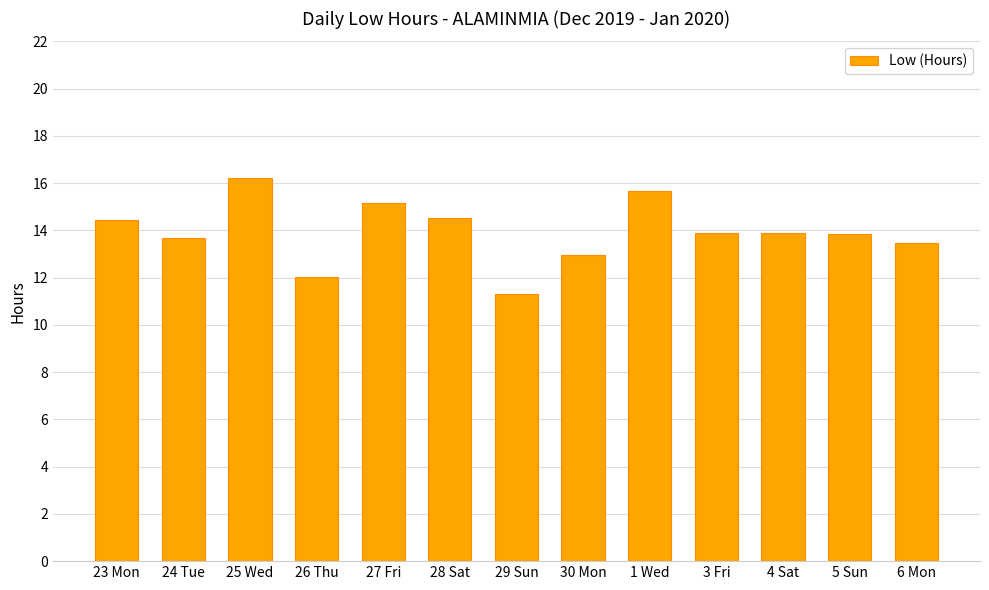

What is the greatest value displayed?

16.2